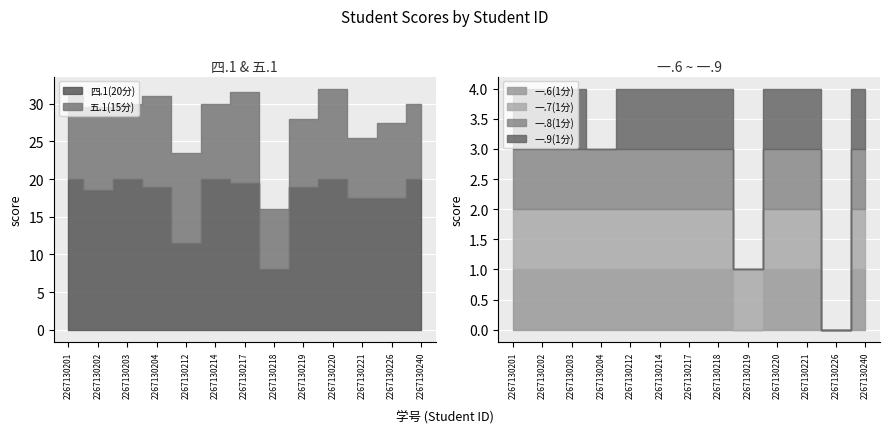

What is the sum of all 一.6(1分) values?

11.0